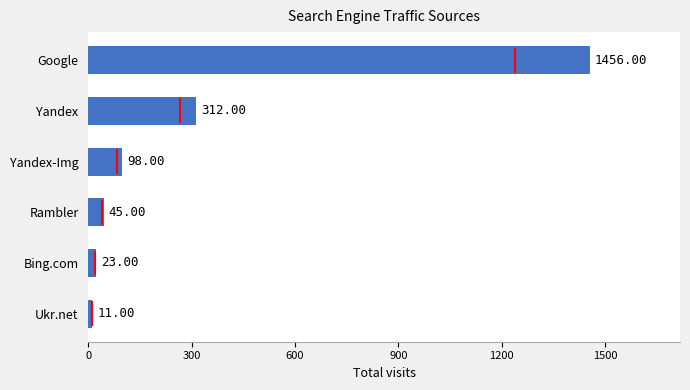

List the labels in order of value, largest first.

Google, Yandex, Yandex-Img, Rambler, Bing.com, Ukr.net